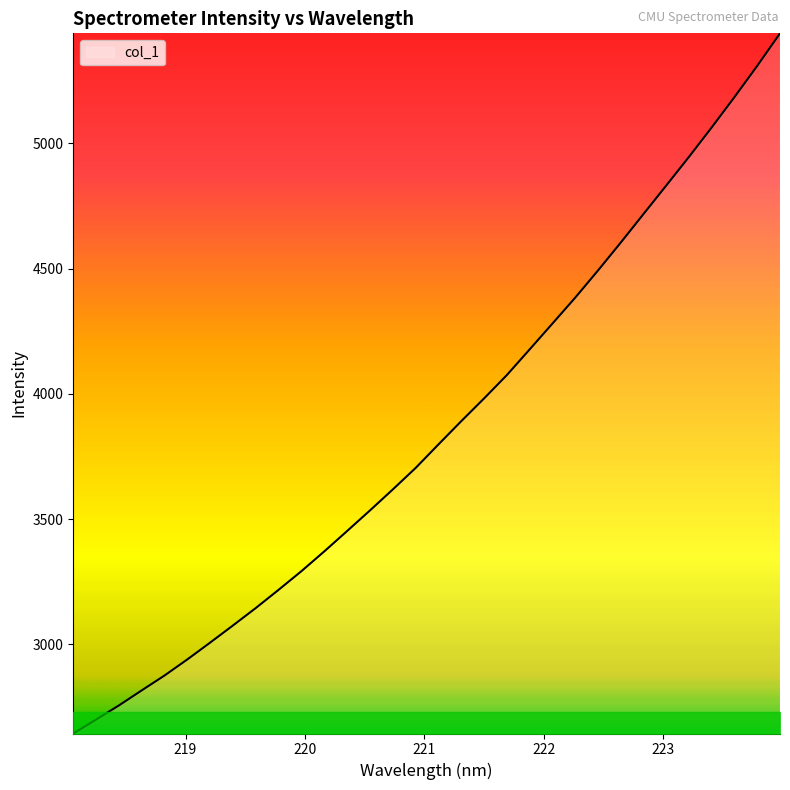

What is the difference between the maximum and minimum values?

2794.7